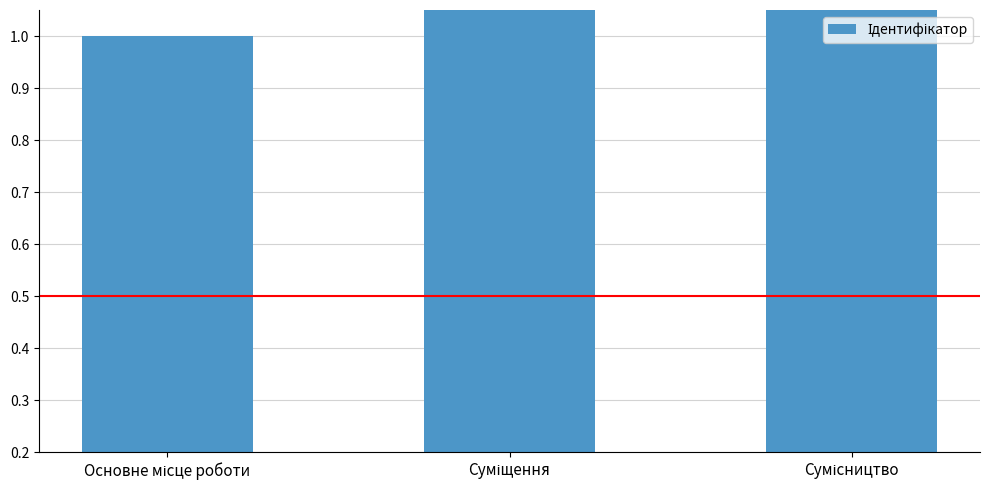

Count the values in the range 1 to 3.

3